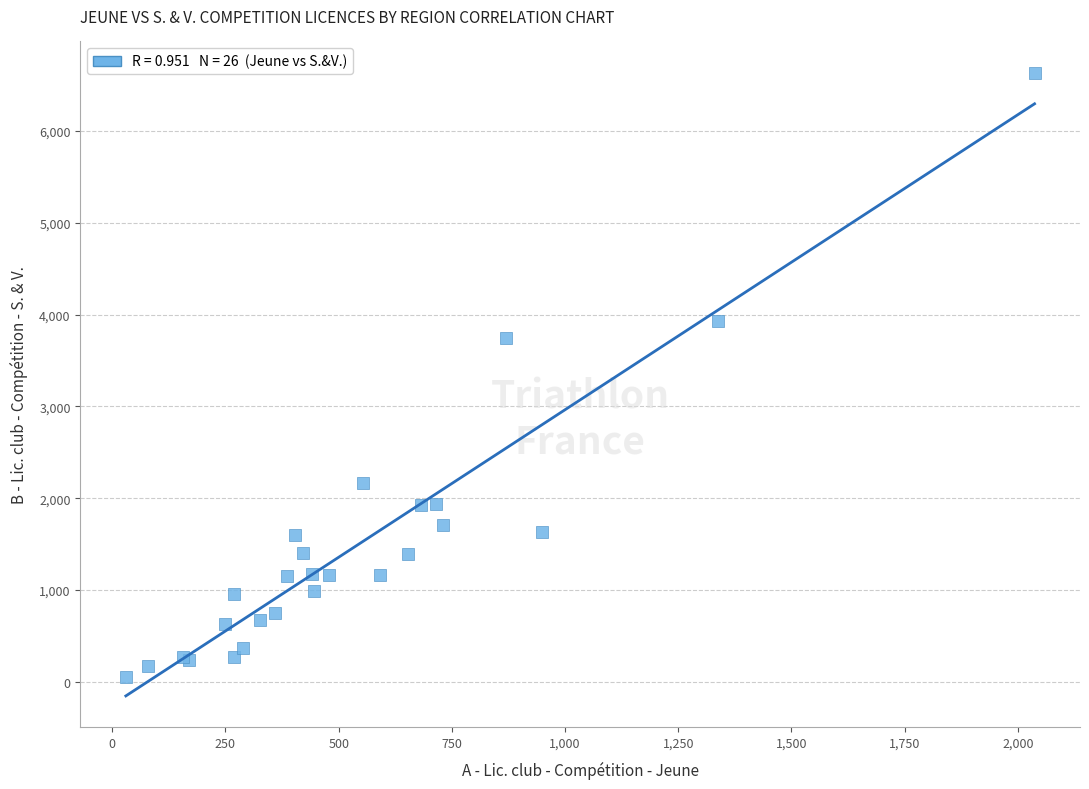

What Y value in the scatter plot is closest to 3344?

3749